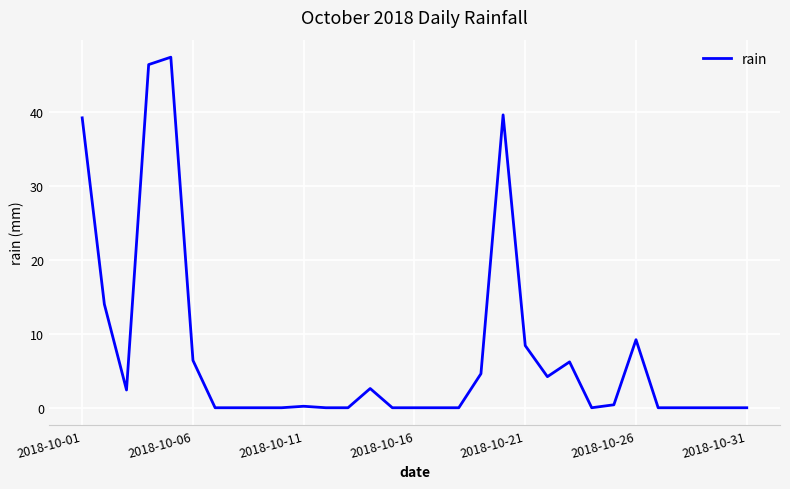

What is the average value?

7.5